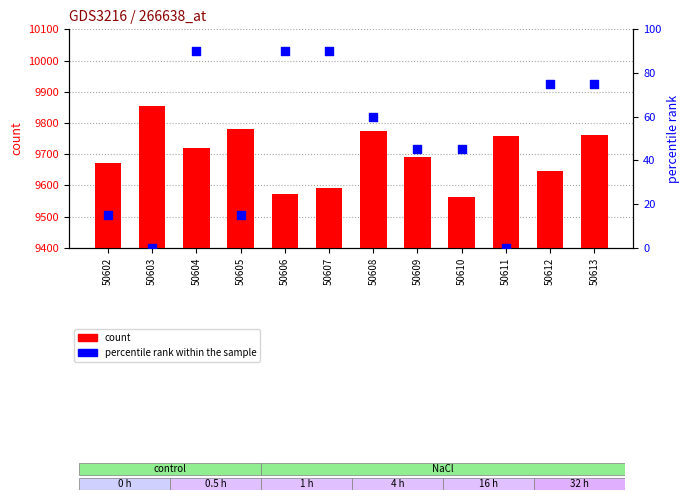

Is the value of percentile rank within the sample at 50605 greater than the value of count at 50610?

No